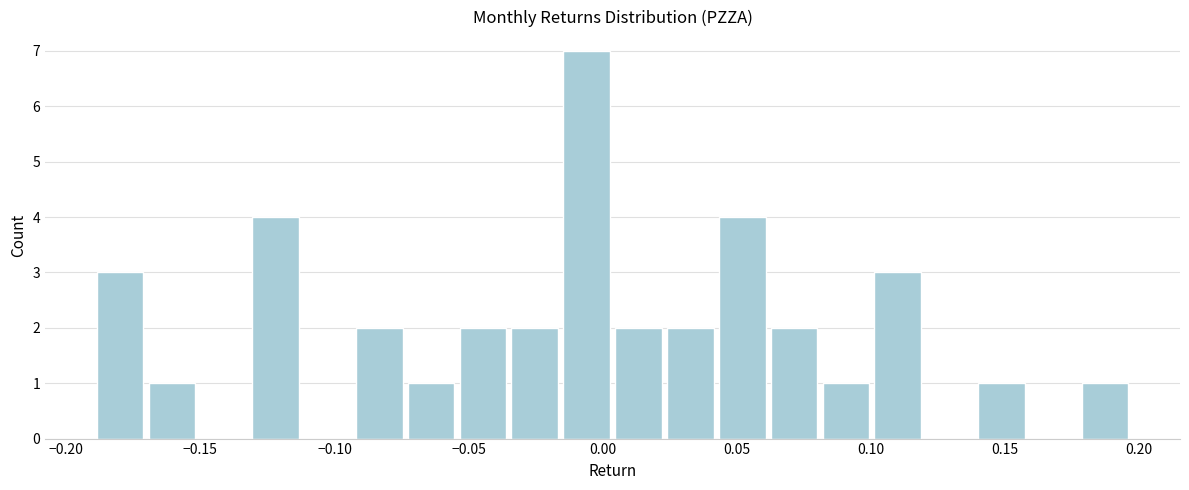

Around what value on the x-axis is the tallest bar? Give the approximate position of its centre, as read against the axis.

-0.005